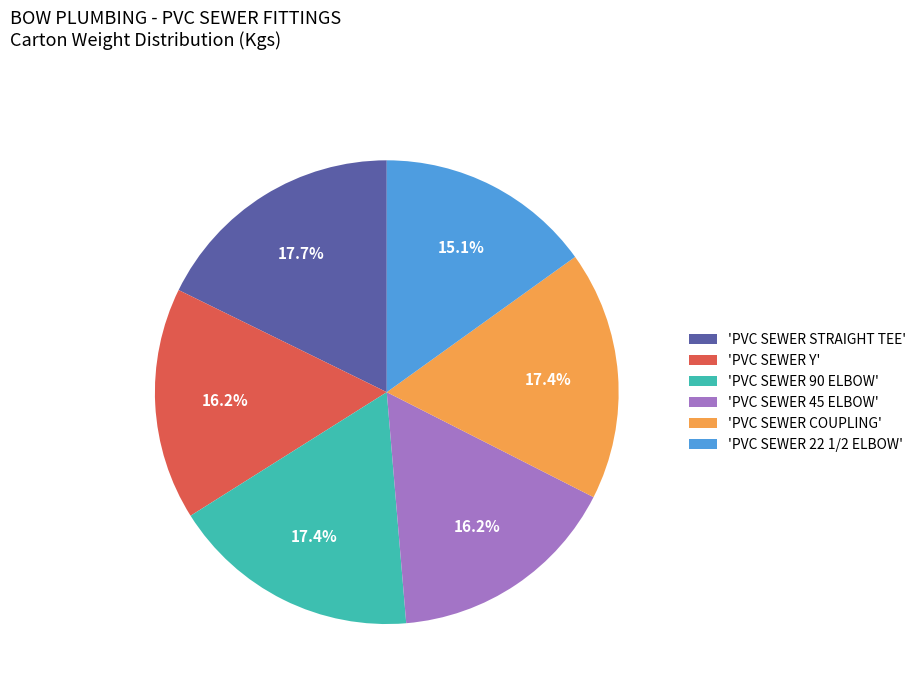

What is the smallest slice in the pie chart?

'PVC SEWER 22 1/2 ELBOW'